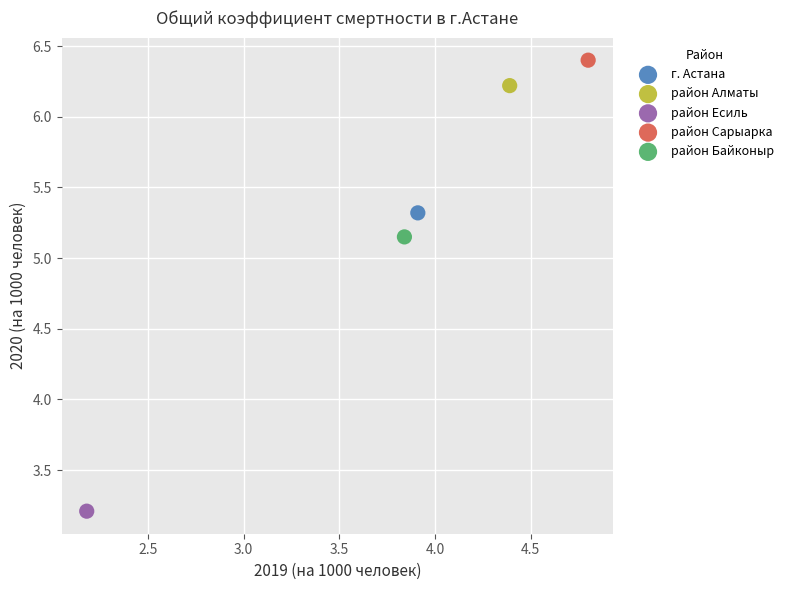

Which series contains the highest Y value?

район Сарыарка